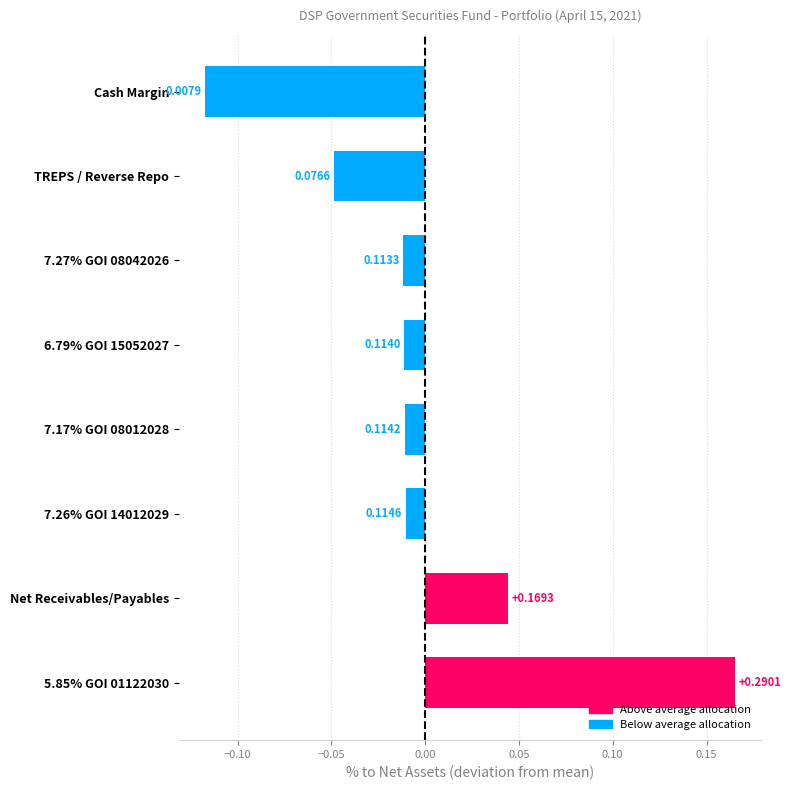

List the labels in order of value, largest first.

5.85% GOI 01122030, Net Receivables/Payables, 7.26% GOI 14012029, 7.17% GOI 08012028, 6.79% GOI 15052027, 7.27% GOI 08042026, TREPS / Reverse Repo, Cash Margin